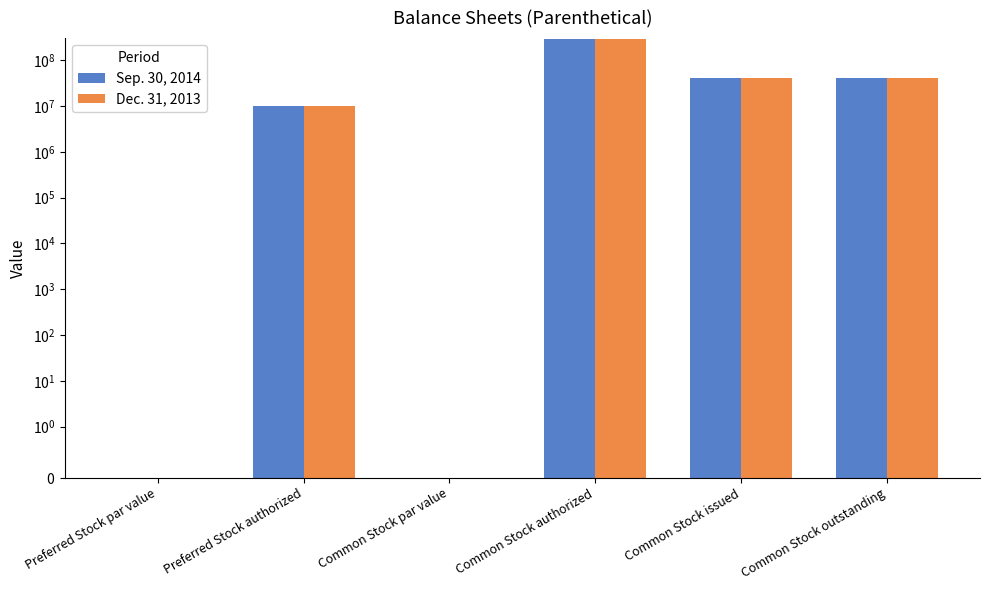

List the labels in order of Dec. 31, 2013 value, smallest first.

Preferred Stock par value, Common Stock par value, Preferred Stock authorized, Common Stock issued, Common Stock outstanding, Common Stock authorized